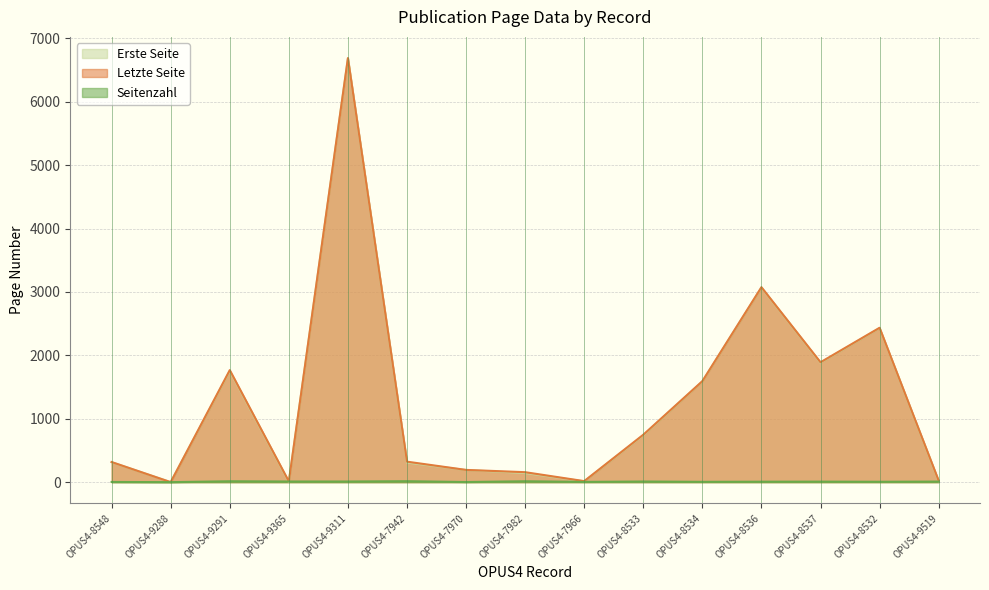

How many distinct data groups are displayed?

3